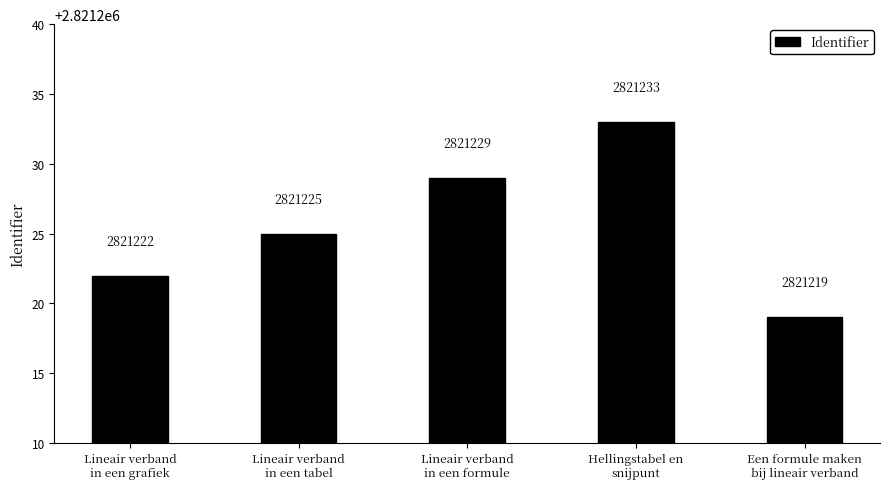

Count the values in the range 2821222 to 2821229.

3